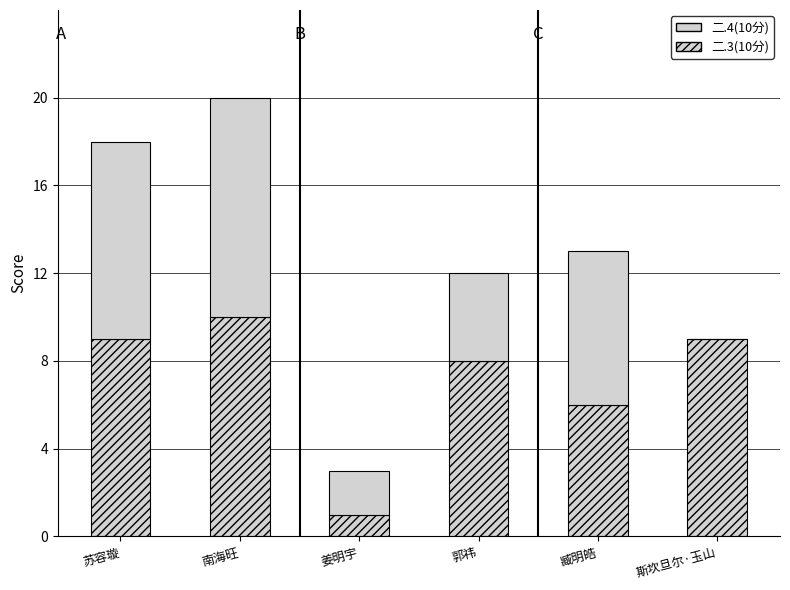

At which label is 二.4(10分) closest to 5?

郭祎